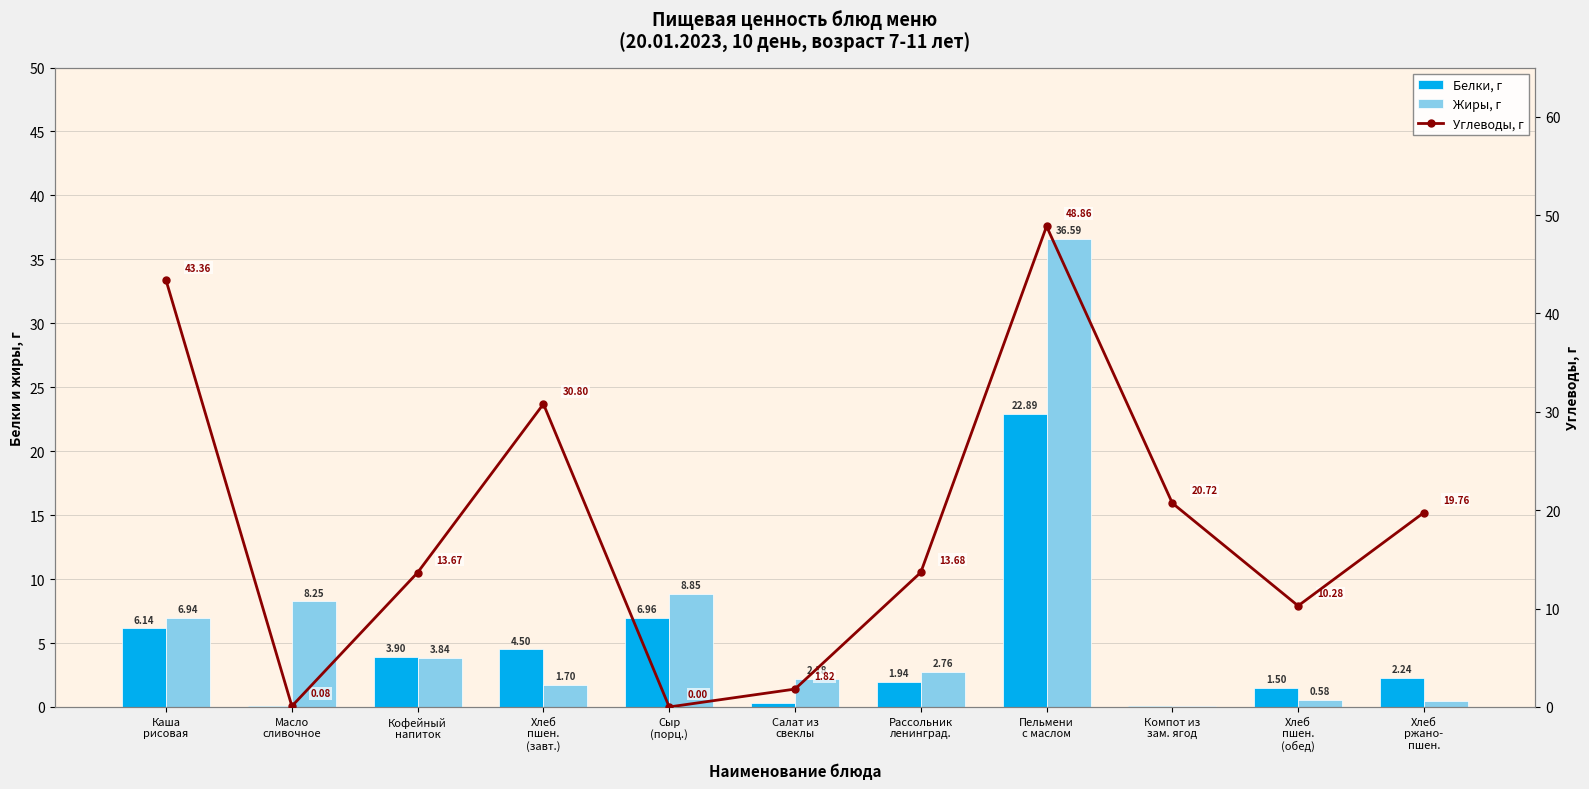

What is the difference between the maximum and second lowest values in the Углеводы, г series?

48.8